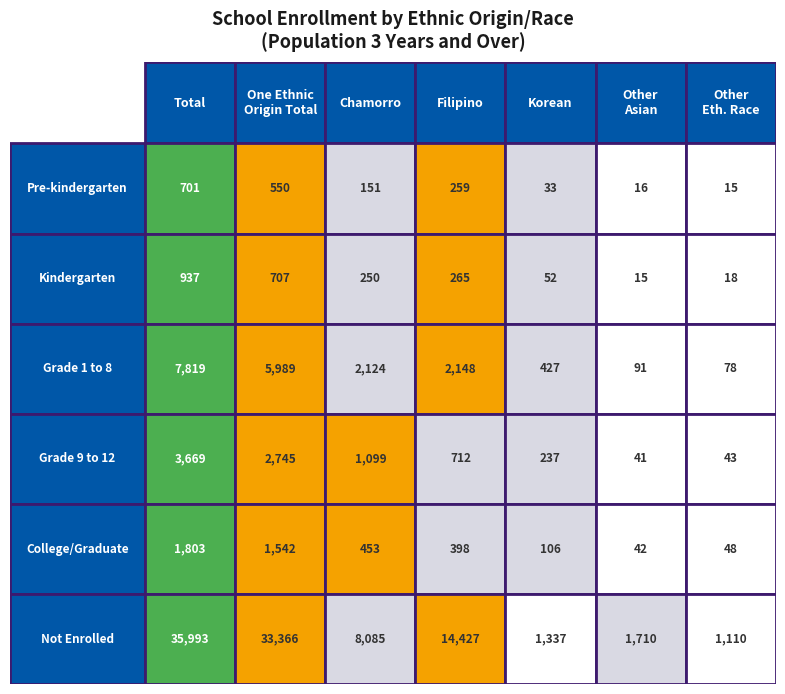

List the labels in order of Not enrolled value, smallest first.

6, 4, 5, 2, 3, 1, 0